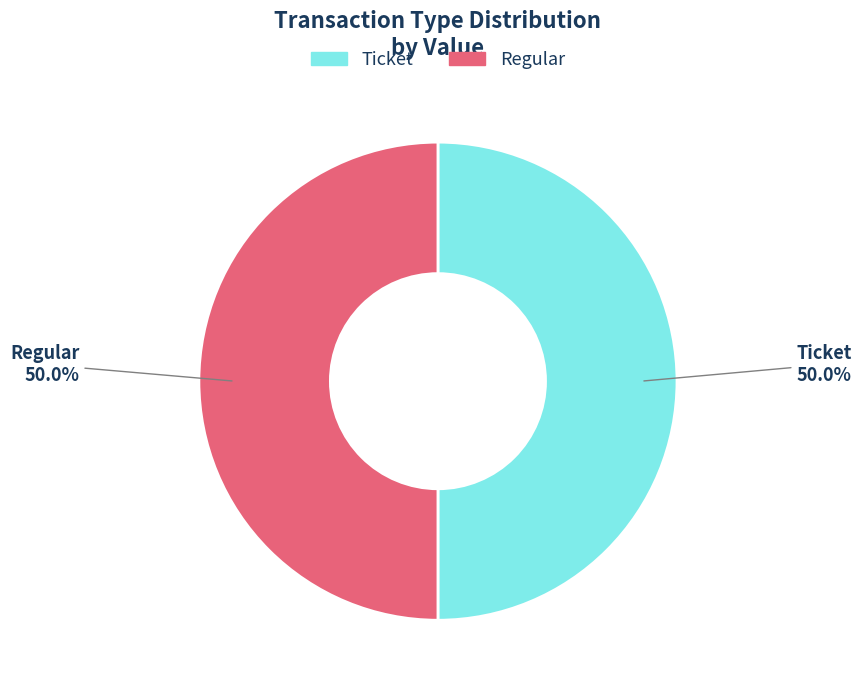

What is the ratio of the value at Regular to the value at Ticket?

1.0